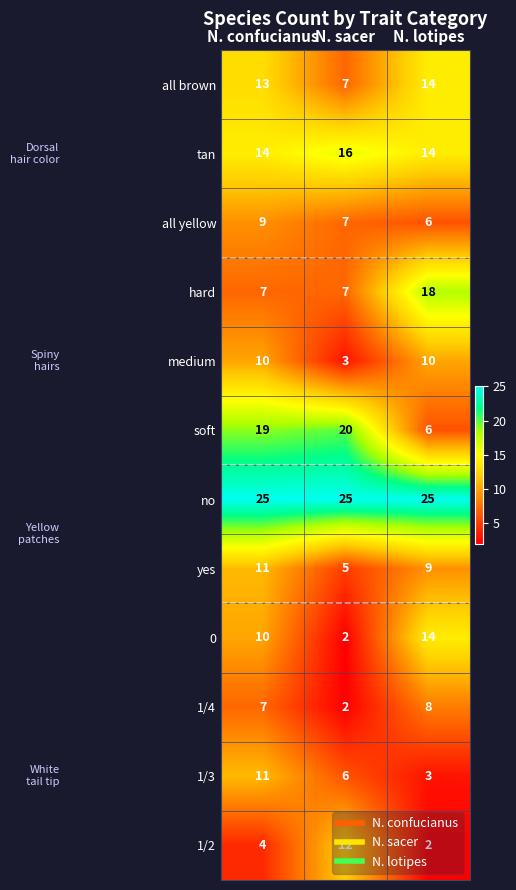

What is the maximum value shown in the chart?

25